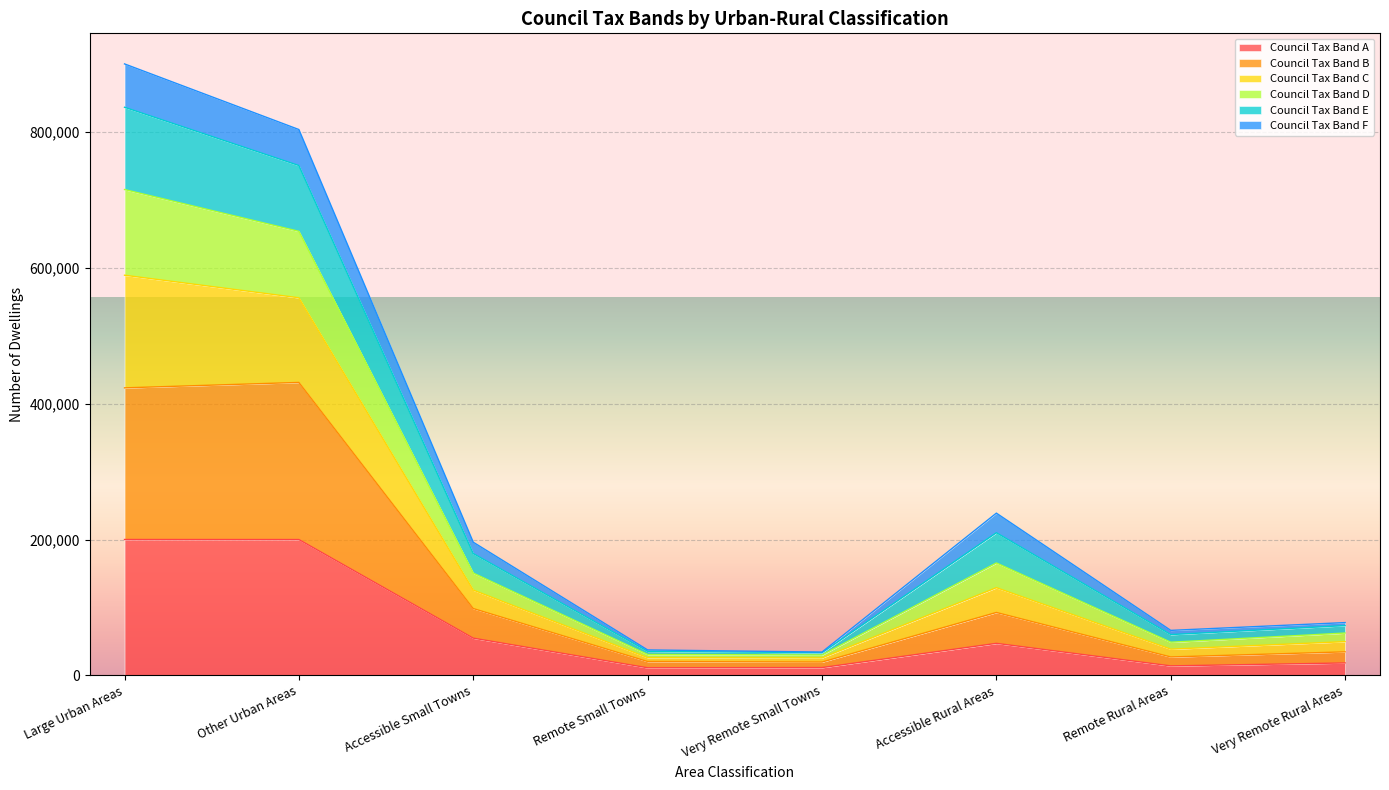

Which category has the highest value in the Council Tax Band B series?

Other Urban Areas